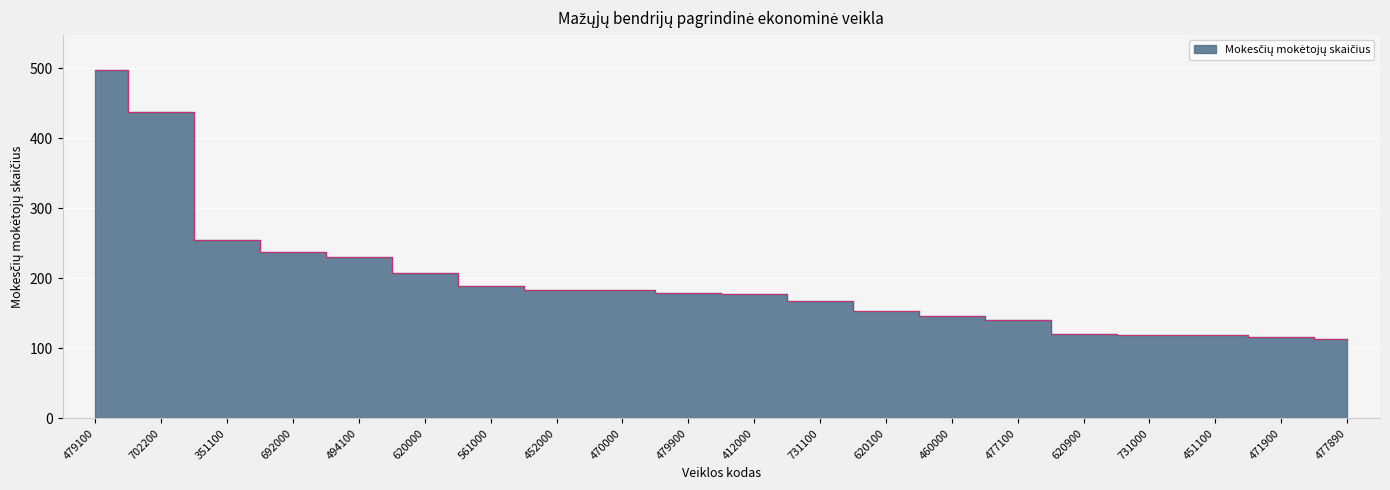

Between 477890 and 561000, which is larger?

561000